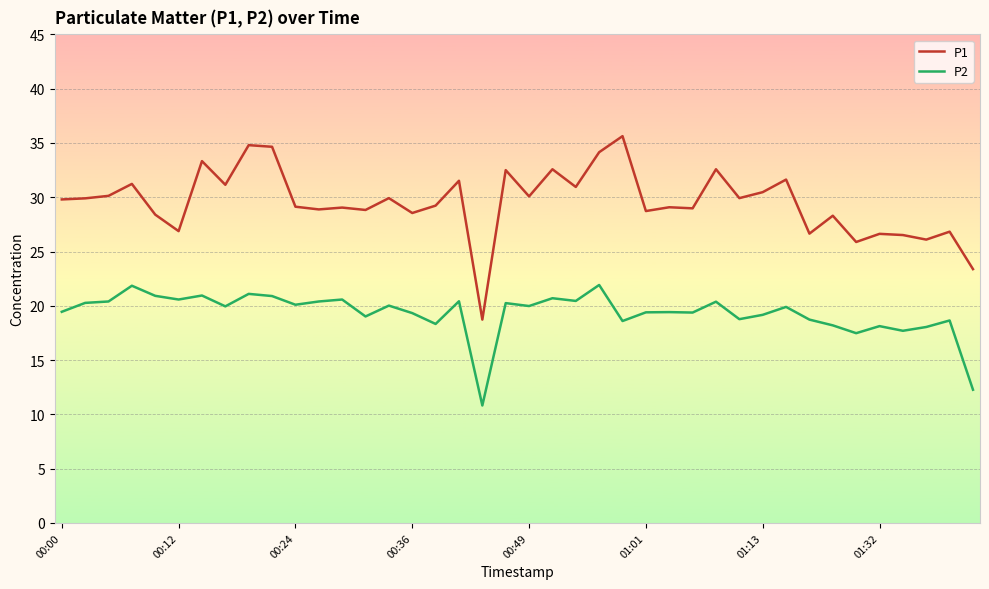

True or false: P2 and P1 intersect in this chart.

False